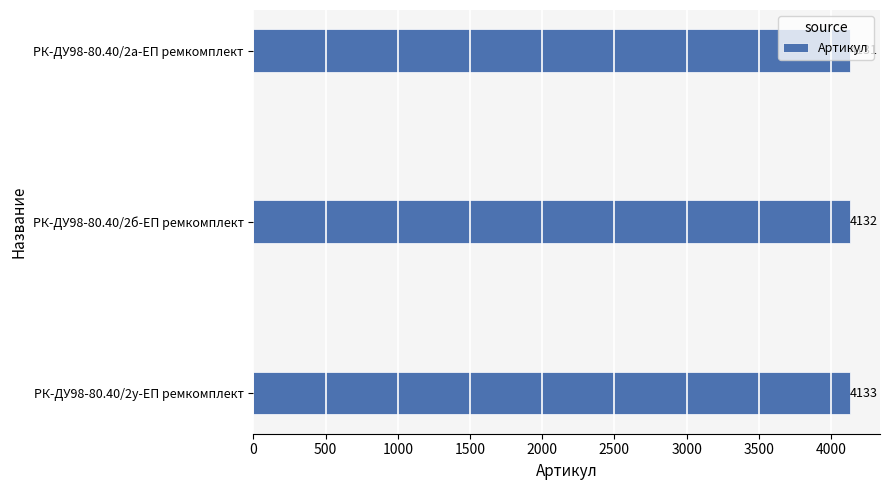

Which label corresponds to the smallest value in the chart?

РК-ДУ98-80.40/2а-ЕП ремкомплект